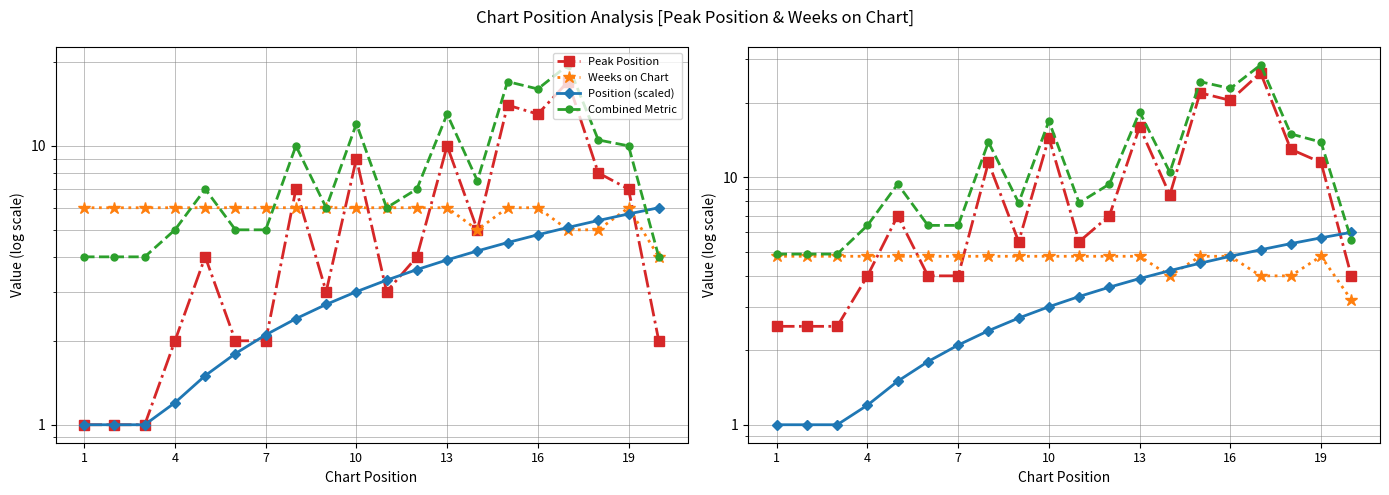

True or false: Peak Position and Position (scaled) cross at least once.

True